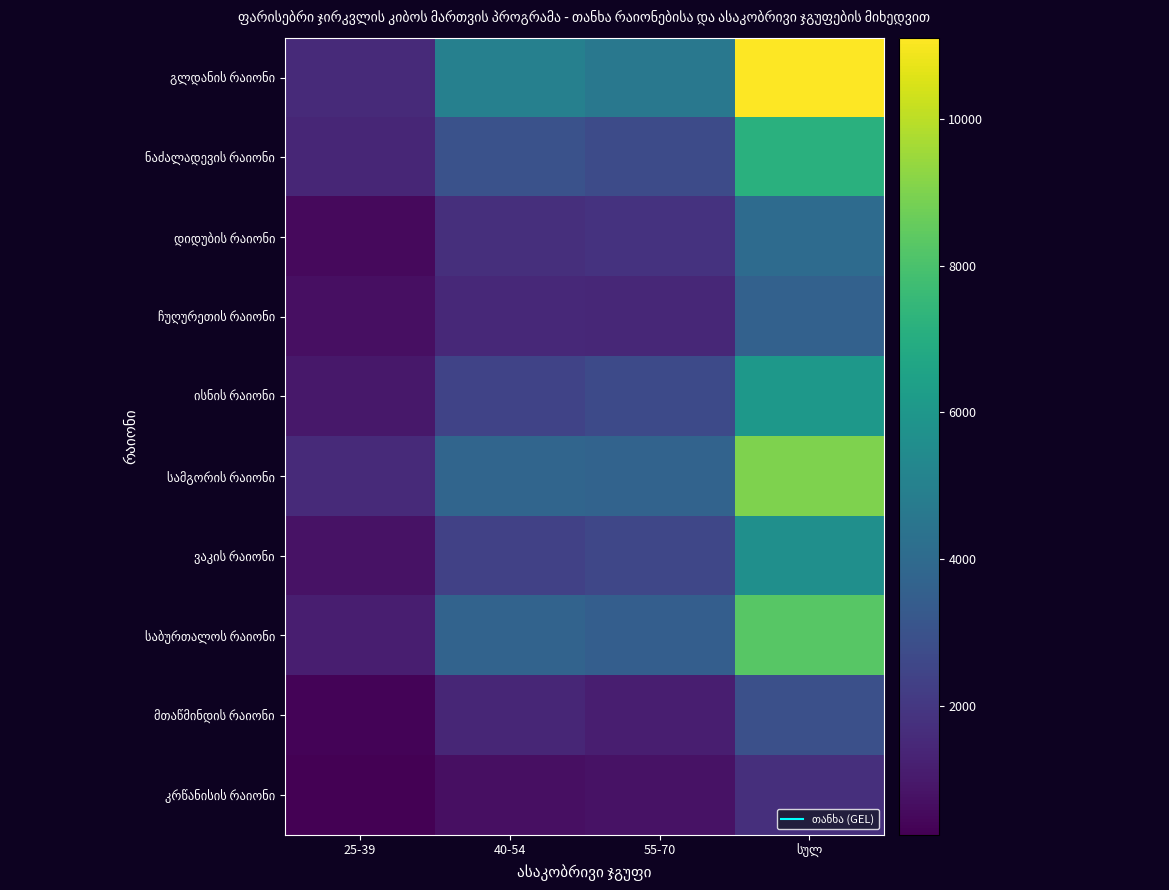

What is the sum of the ვაკის რაიონი values at სულ and 25-39?

6411